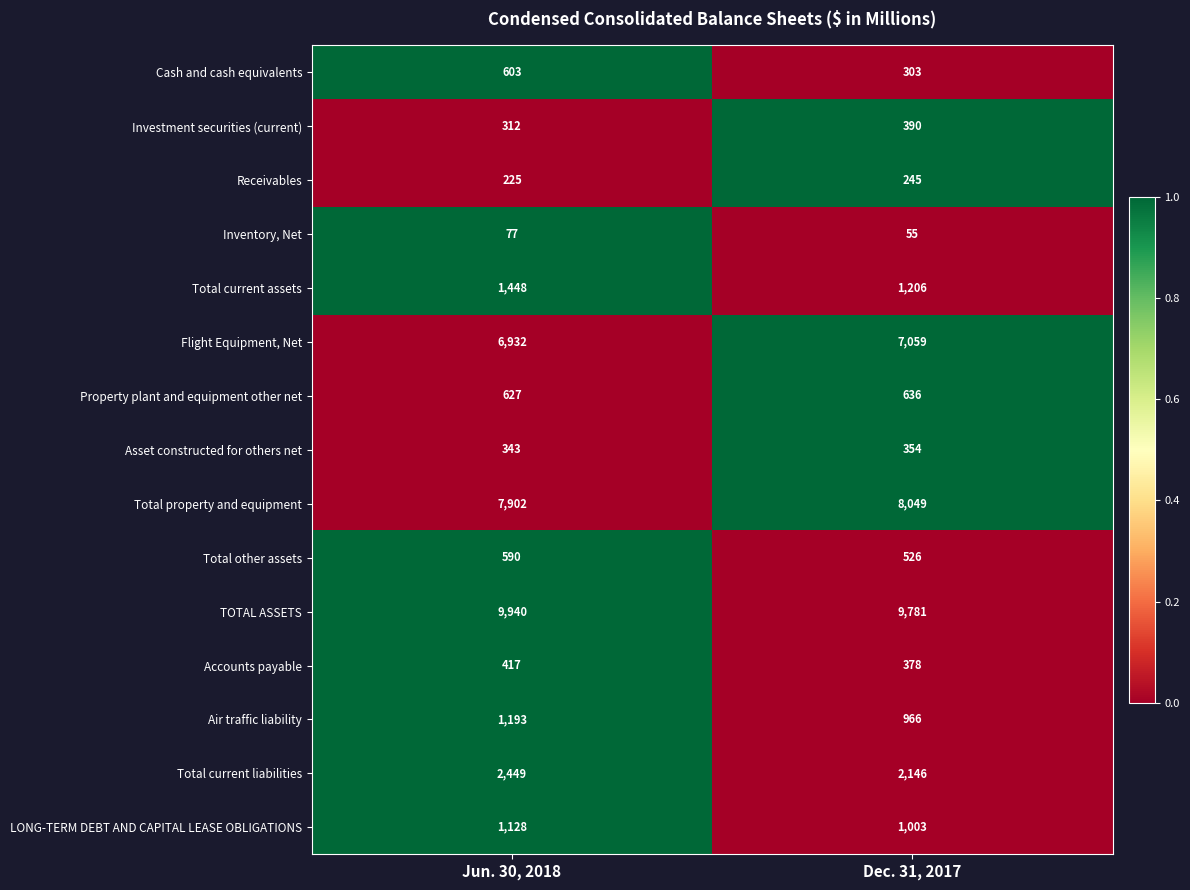

Reading left to right, extract all data points from this chart.

Cash and cash equivalents: 603	303
Investment securities (current): 312	390
Receivables: 225	245
Inventory, Net: 77	55
Total current assets: 1448	1206
Flight Equipment, Net: 6932	7059
Property plant and equipment other net: 627	636
Asset constructed for others net: 343	354
Total property and equipment: 7902	8049
Total other assets: 590	526
TOTAL ASSETS: 9940	9781
Accounts payable: 417	378
Air traffic liability: 1193	966
Total current liabilities: 2449	2146
LONG-TERM DEBT AND CAPITAL LEASE OBLIGATIONS: 1128	1003